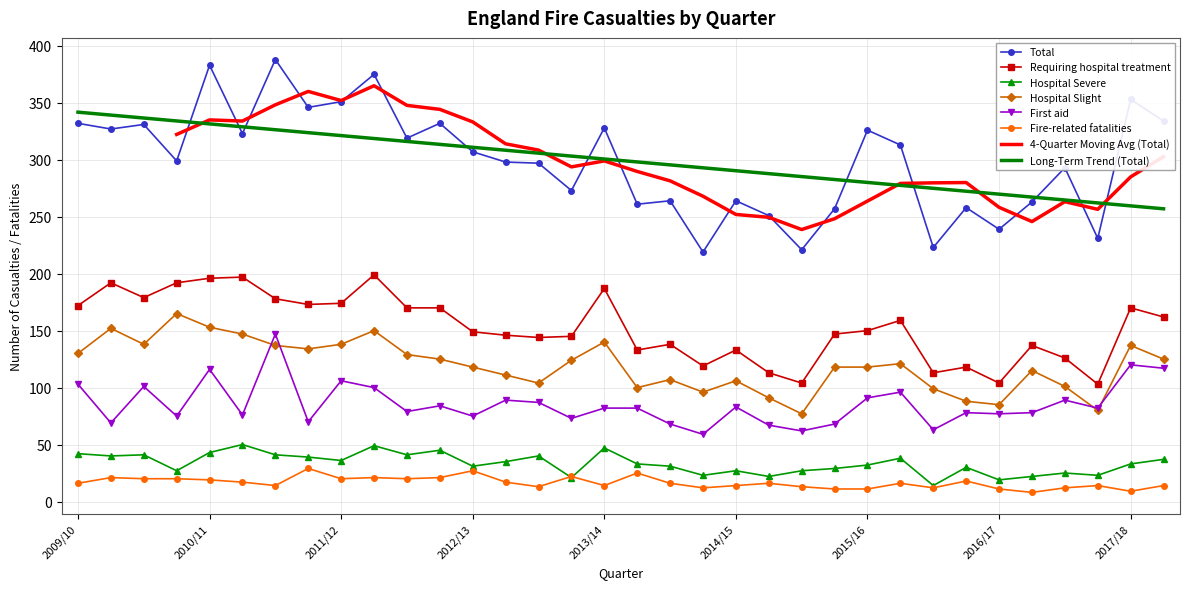

Which has a higher value, 2016/17 Q4 or 2011/12 Q3?

2011/12 Q3